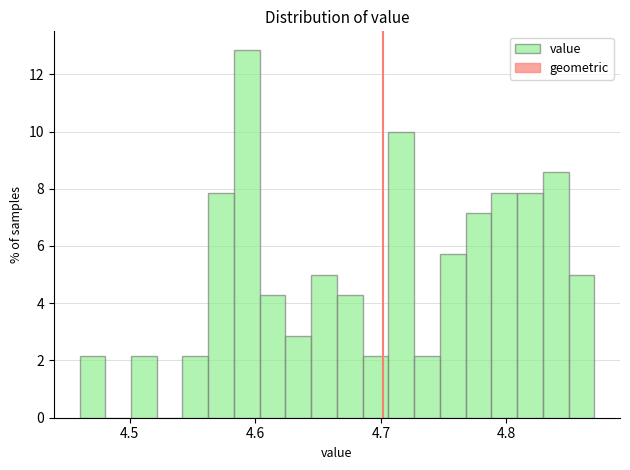

Around what value on the x-axis is the tallest bar? Give the approximate position of its centre, as read against the axis.

4.59